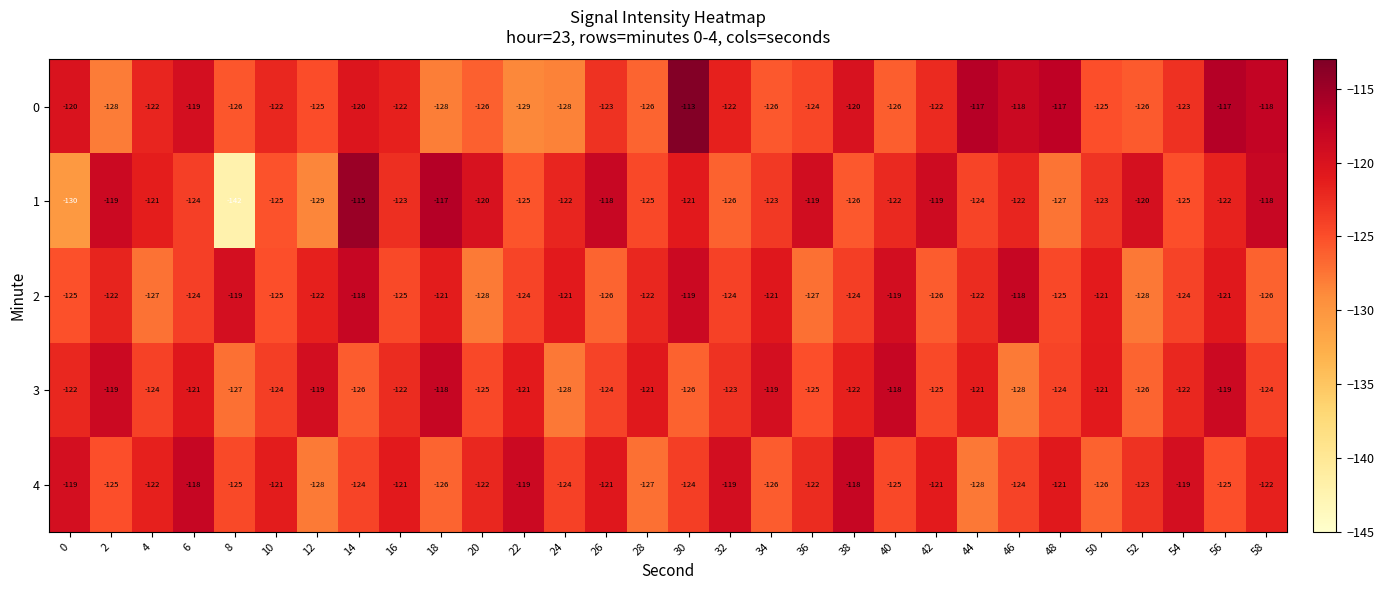

Is the value of 3 at 6 greater than the value of 0 at 48?

No